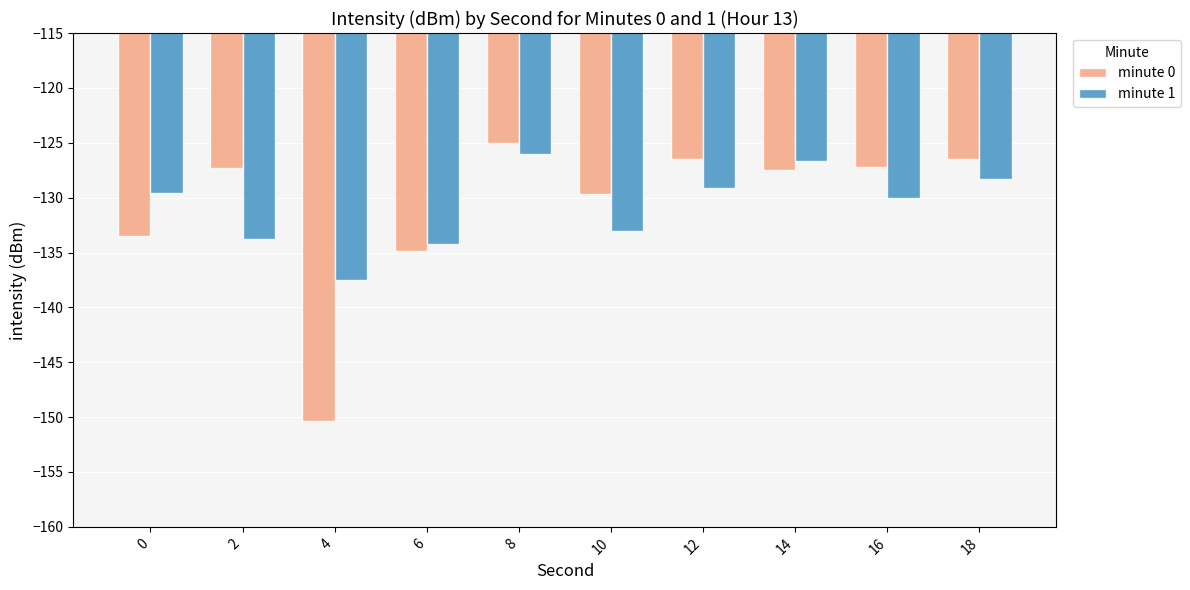

How many groups of bars are there?

10